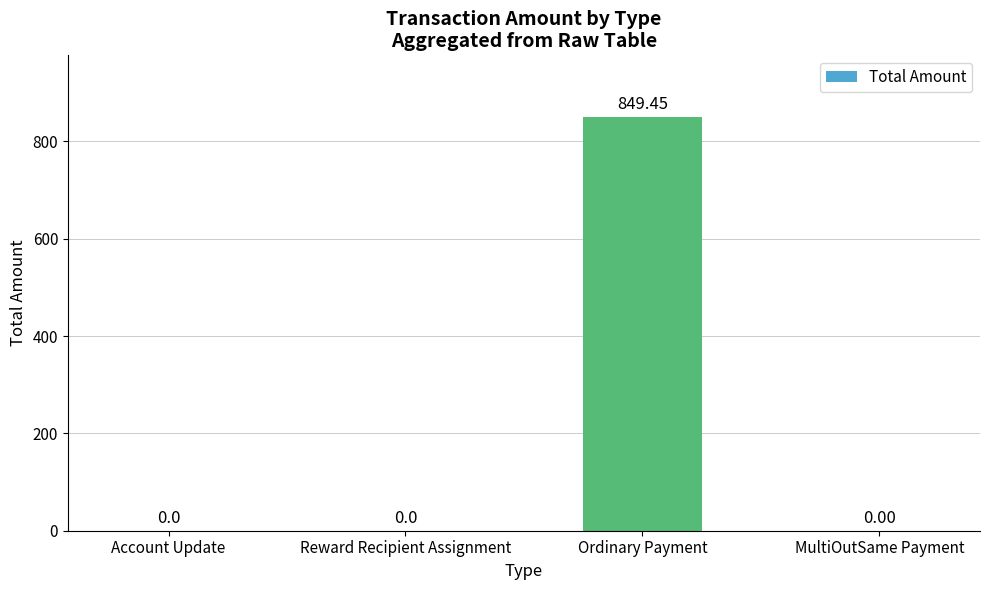

Between Ordinary Payment and MultiOutSame Payment, which is larger?

Ordinary Payment